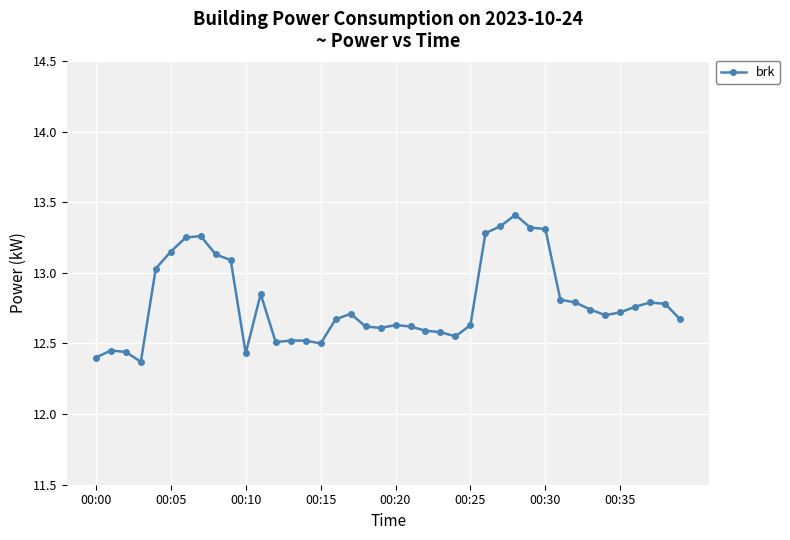

What is the difference between the maximum and second lowest values?

1.0